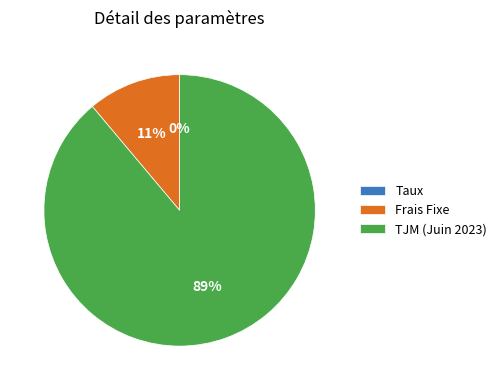

Is TJM (Juin 2023) the majority of the pie?

Yes